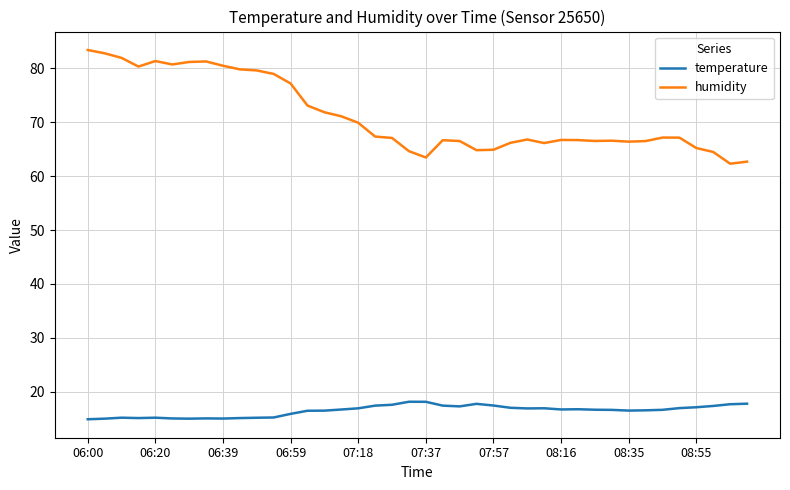

List the series in order of their peak value, highest first.

humidity, temperature